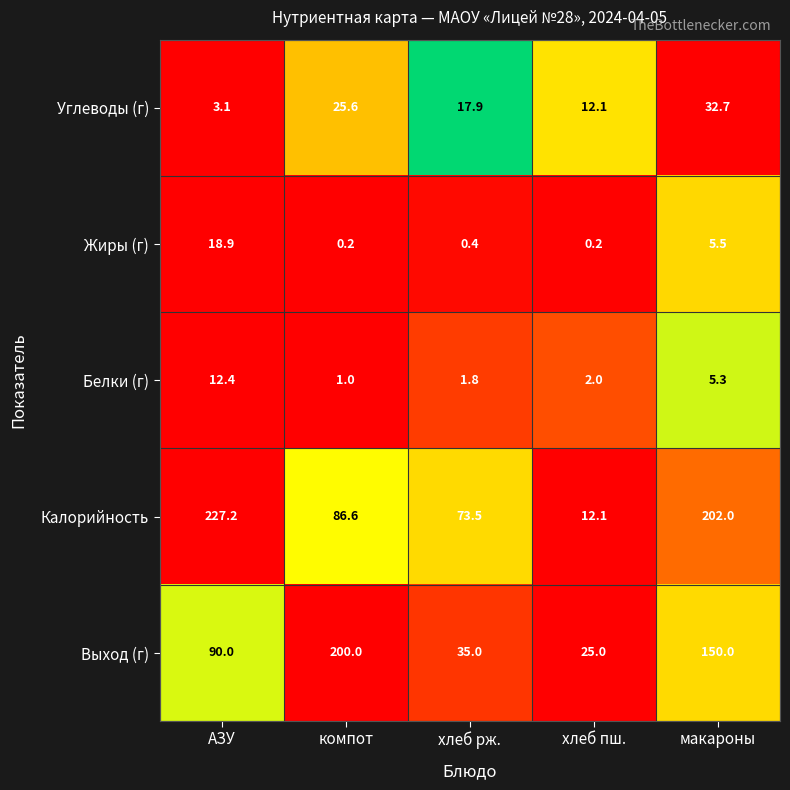

Which series has the largest total across all categories?

Калорийность